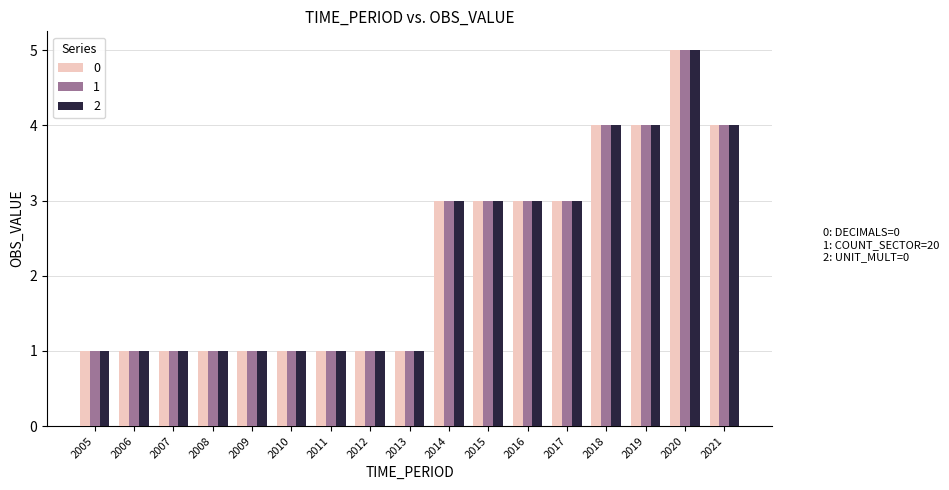

What is the smallest value displayed?

1